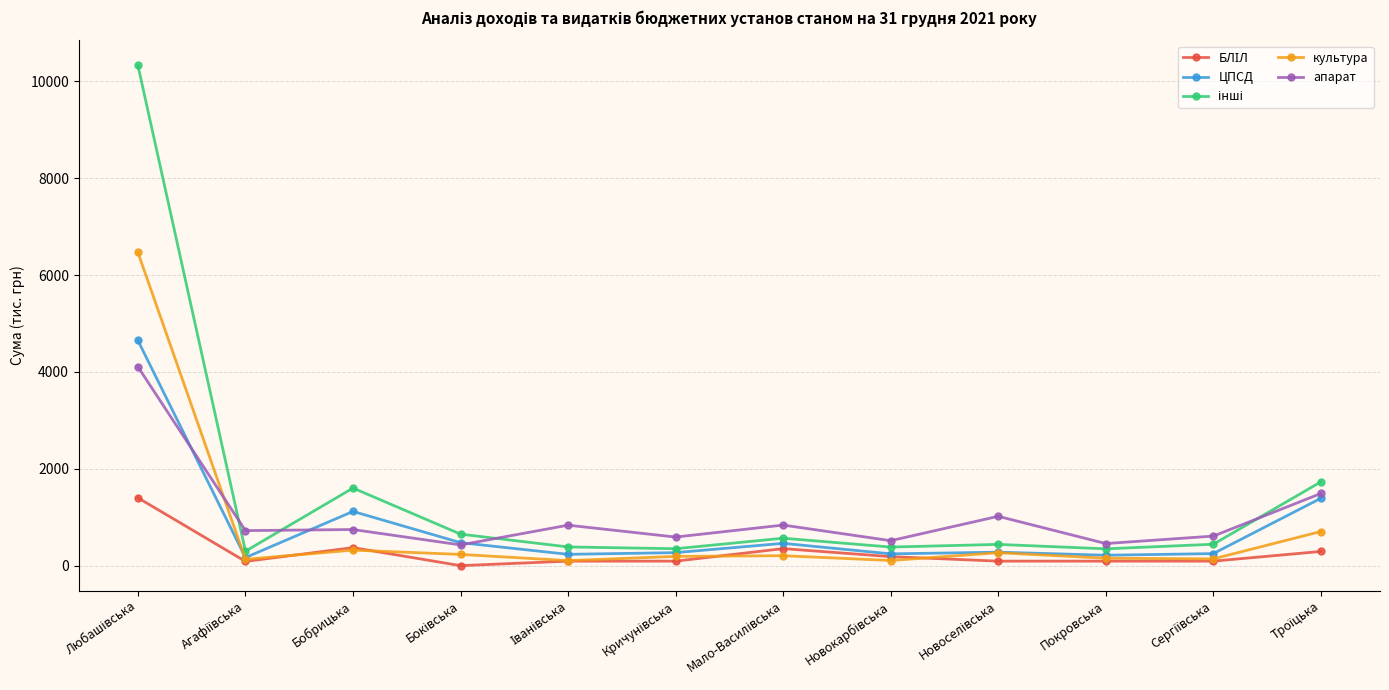

What is the sum of all ЦПСД values?

9748.9